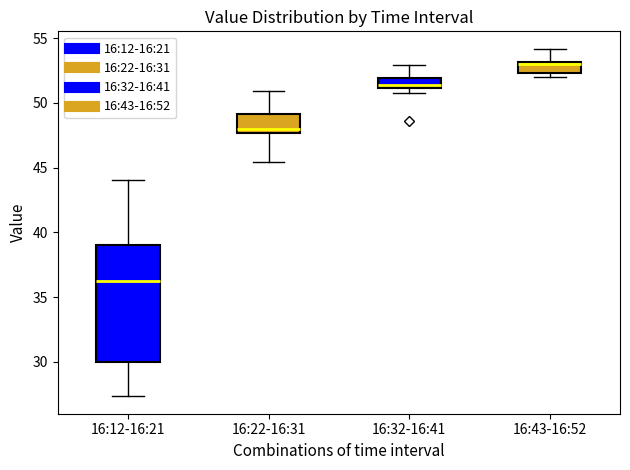

Which box's median line is the highest?

16:43-16:52